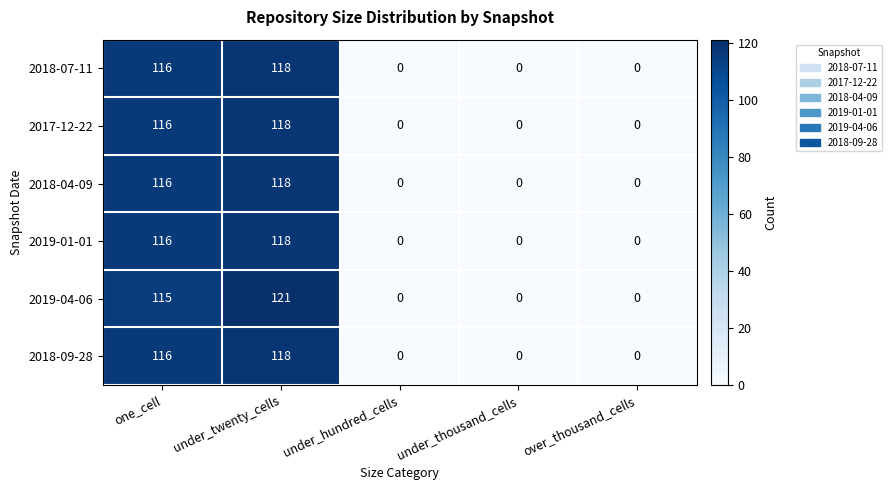

Which category has the highest value in the 2018-07-11 series?

under_twenty_cells